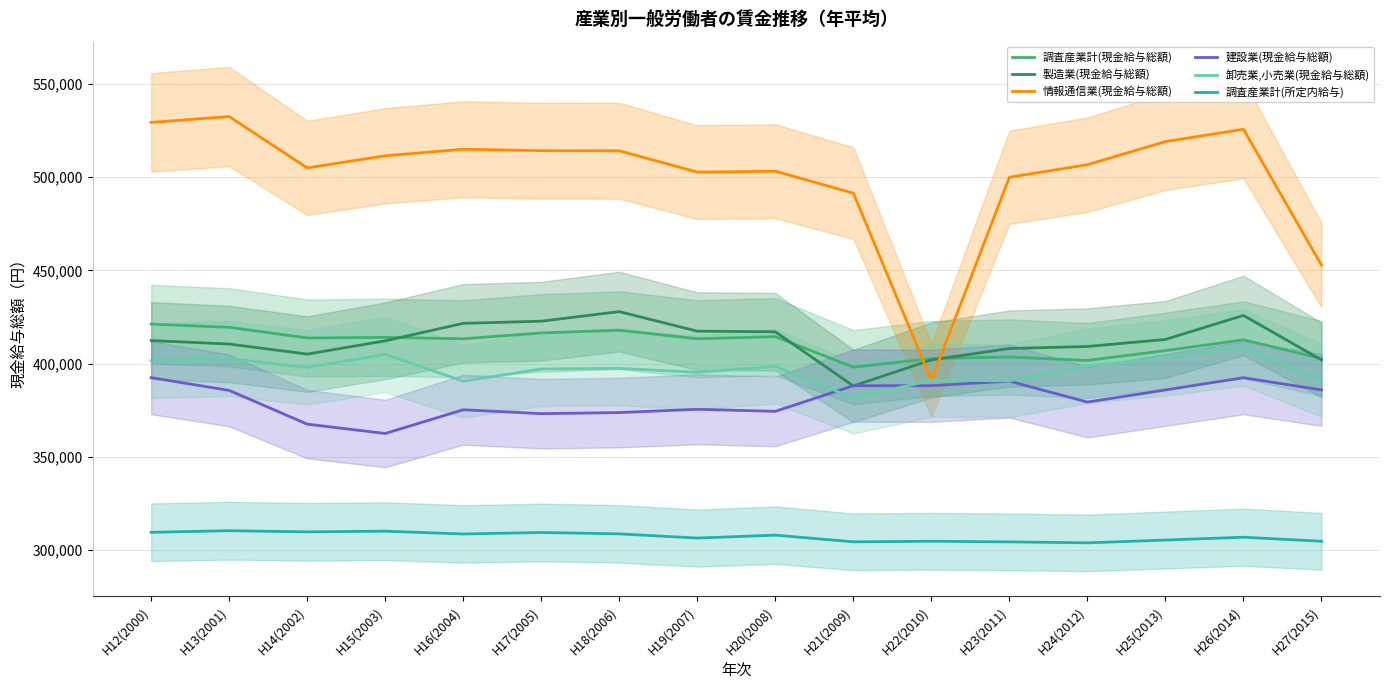

What are all the series names shown in the legend?

調査産業計(現金給与総額), 製造業(現金給与総額), 情報通信業(現金給与総額), 建設業(現金給与総額), 卸売業,小売業(現金給与総額), 調査産業計(所定内給与)